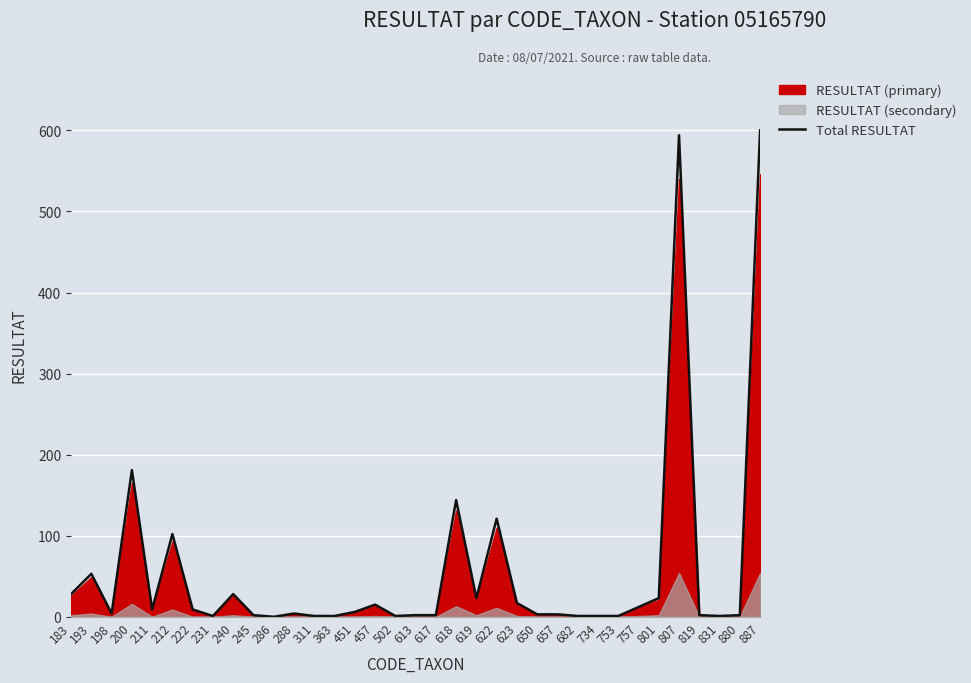

True or false: there are more than 2 points higher than both neighbors.

True